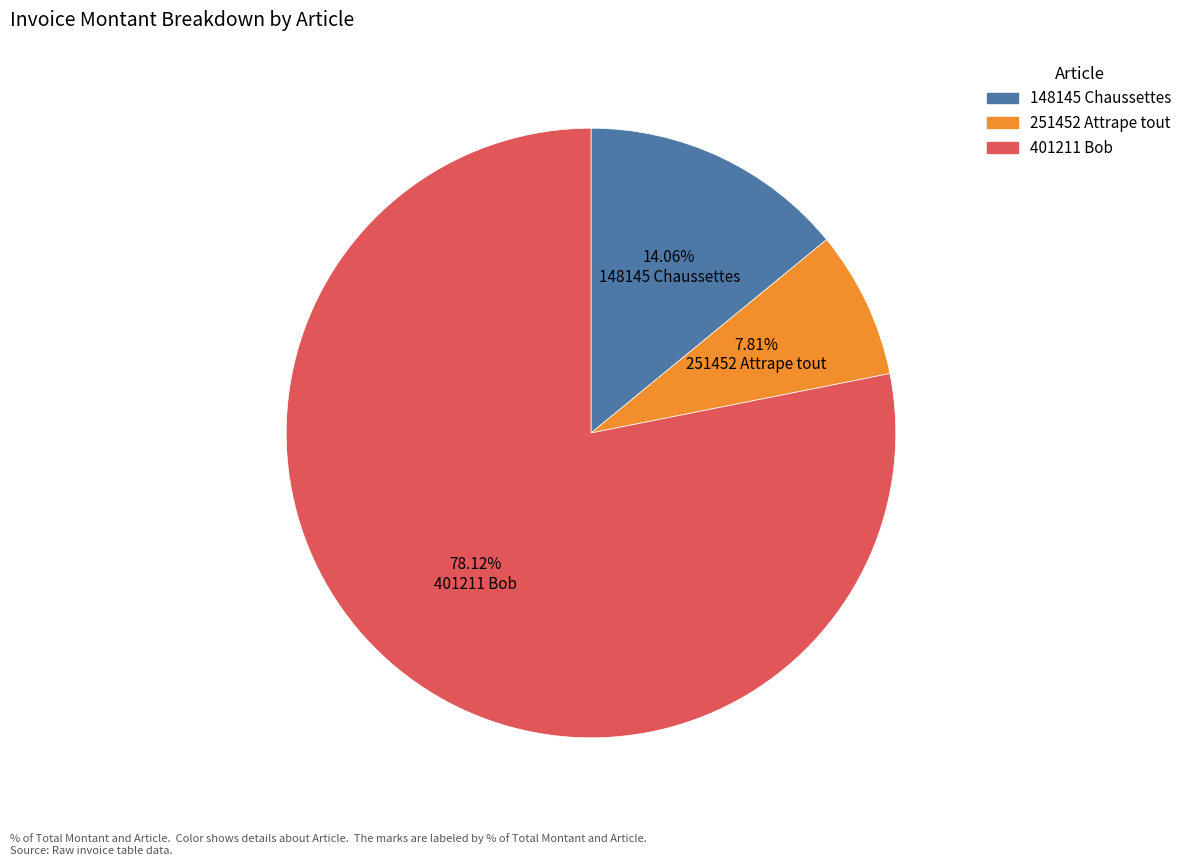

To the nearest percent, what portion does 148145 Chaussettes represent?

14%